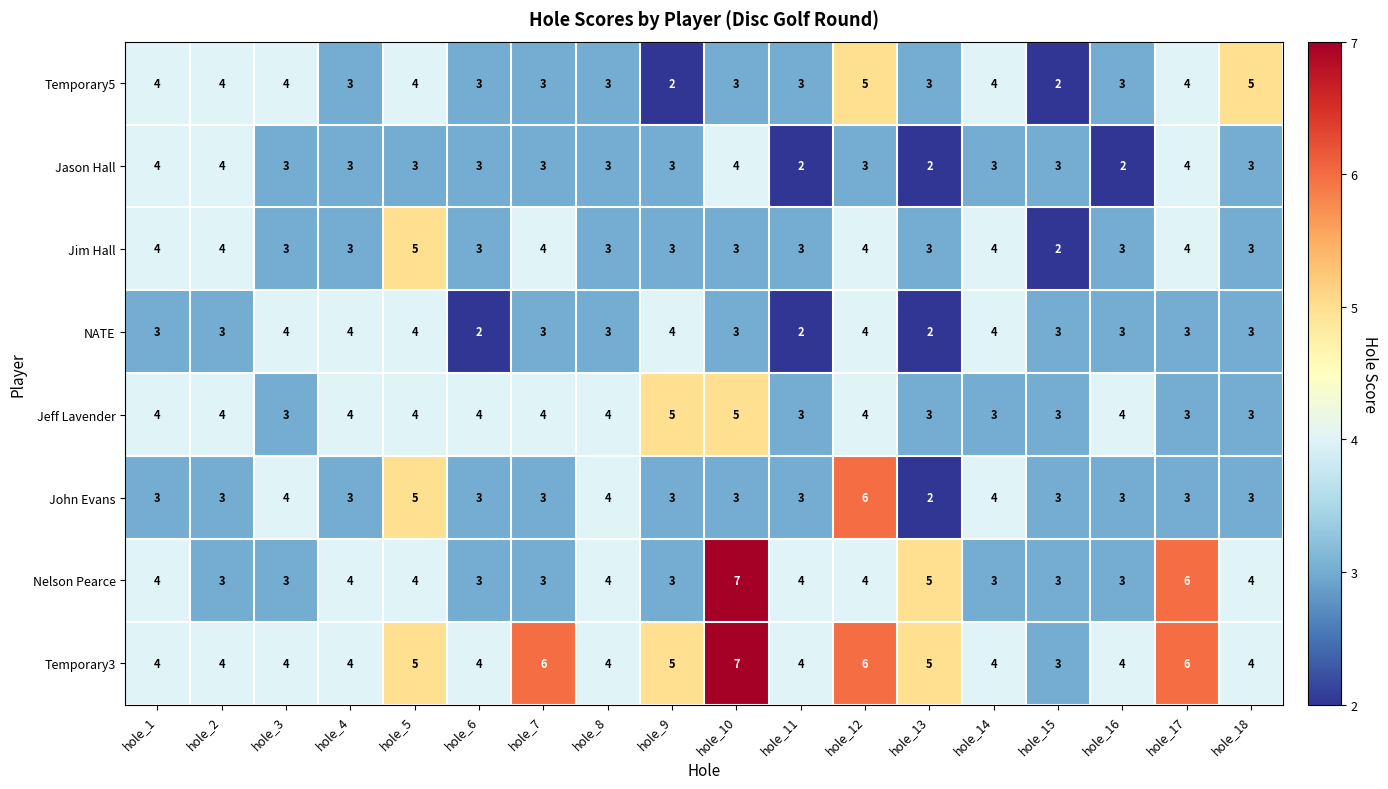

What is the average value of the Jason Hall series?

3